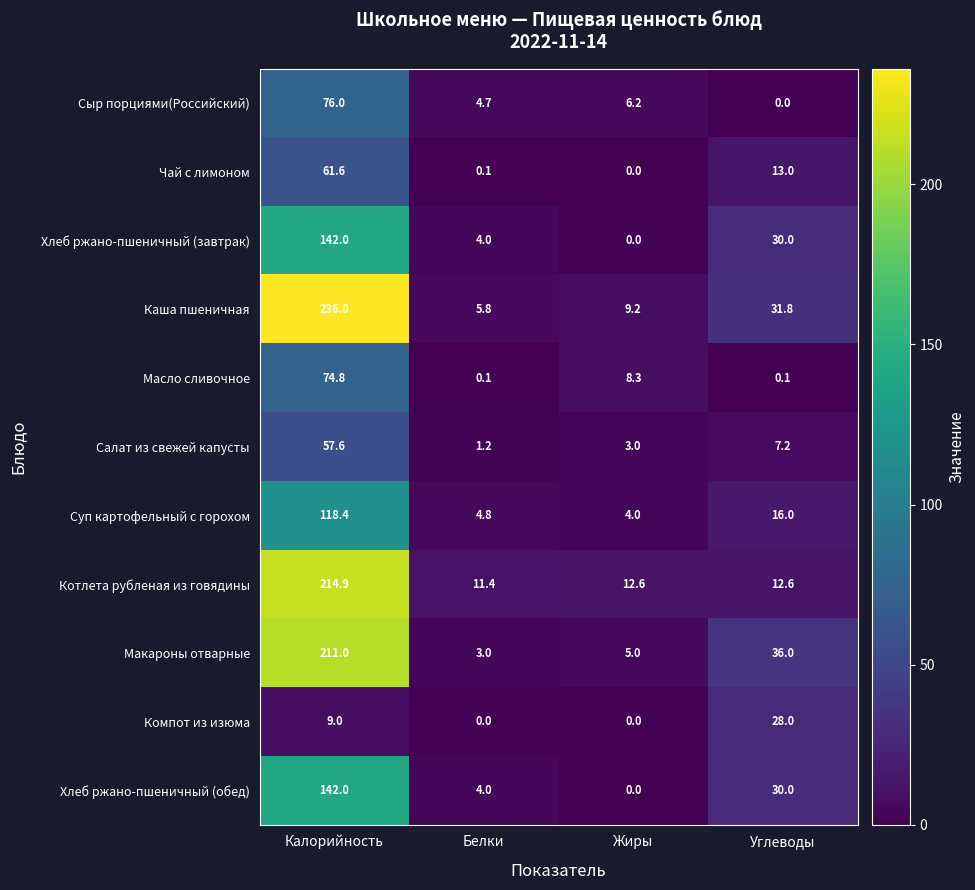

Which series changed the most between Белки and Жиры?

Масло сливочное